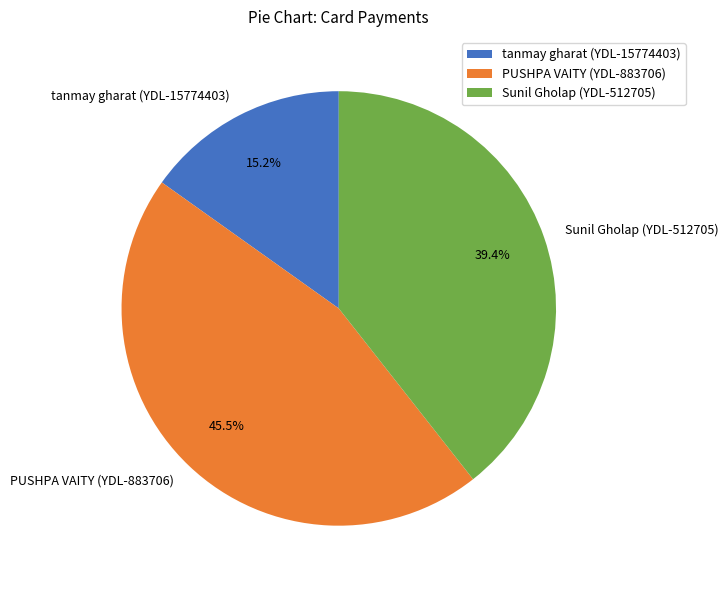

What is the largest slice in the pie chart?

PUSHPA VAITY (YDL-883706)